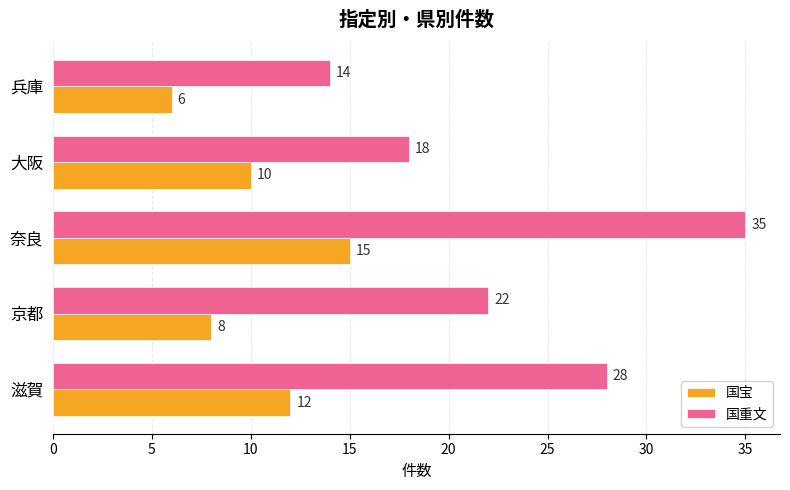

Is it true that 国重文 equals 28 at 滋賀?

True